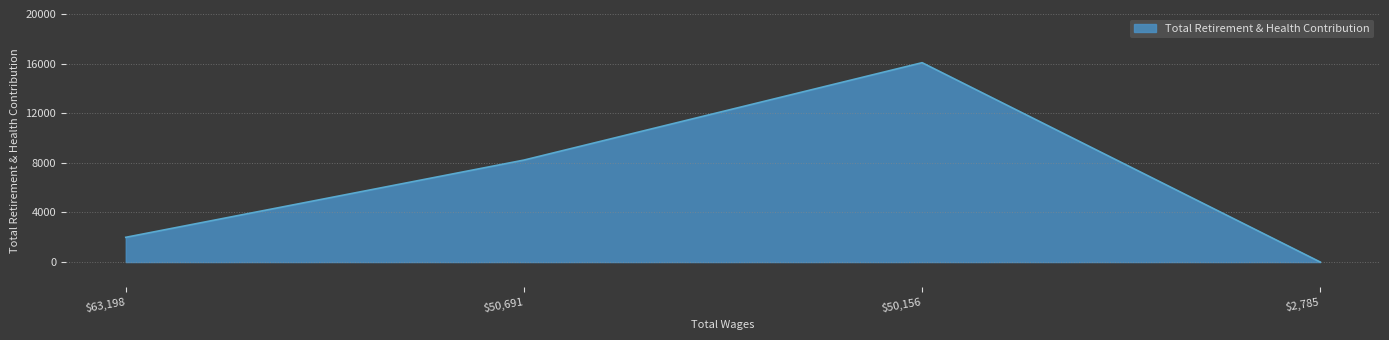

How many lines are shown in the chart?

1